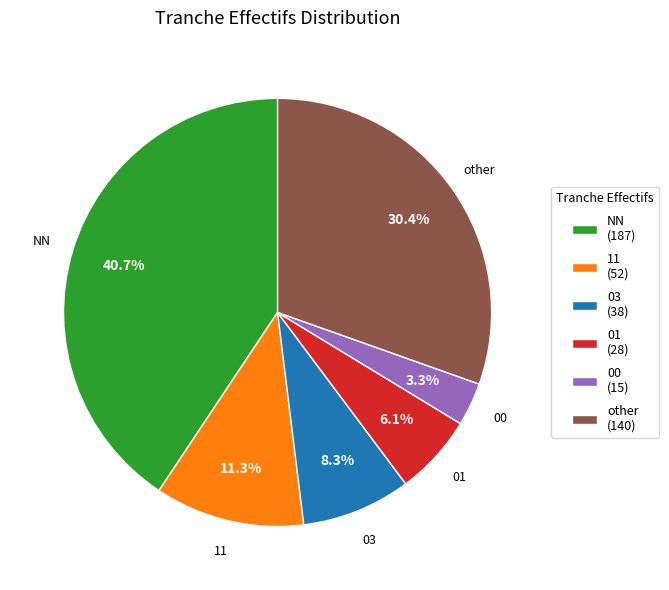

What percentage is the 01 slice, to the nearest percent?

6%